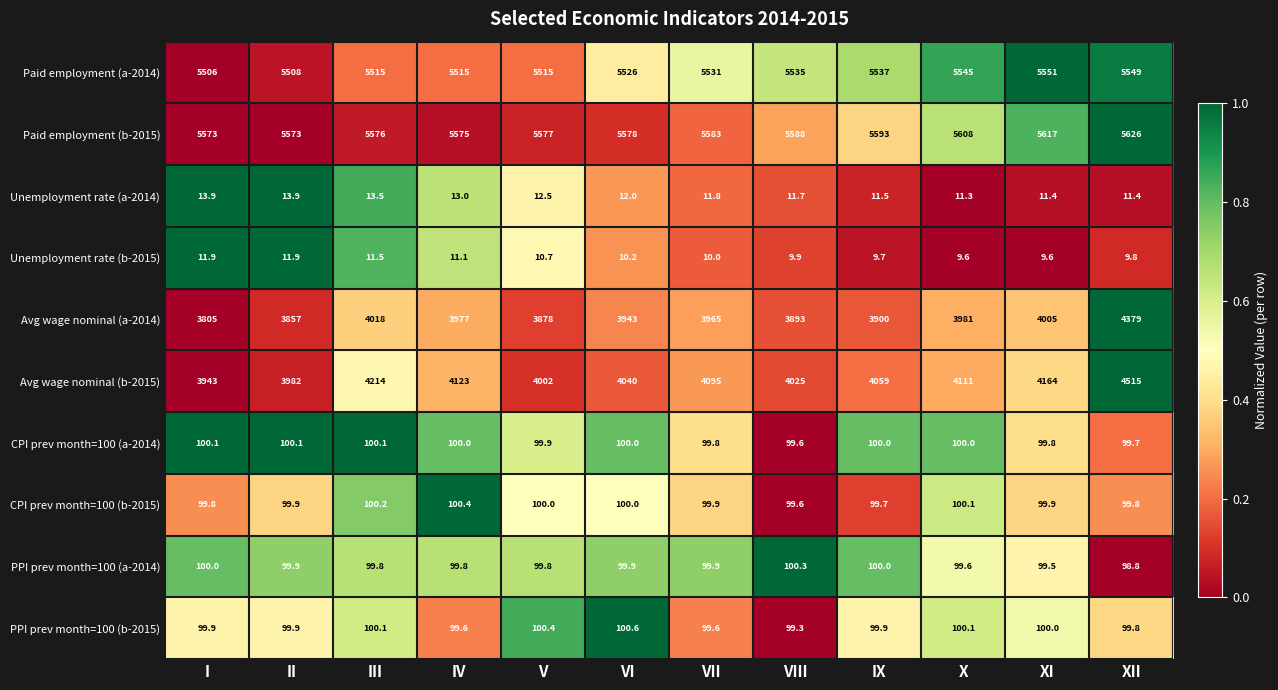

Is the value of Paid employment (a-2014) at XI greater than the value of Paid employment (b-2015) at VIII?

No